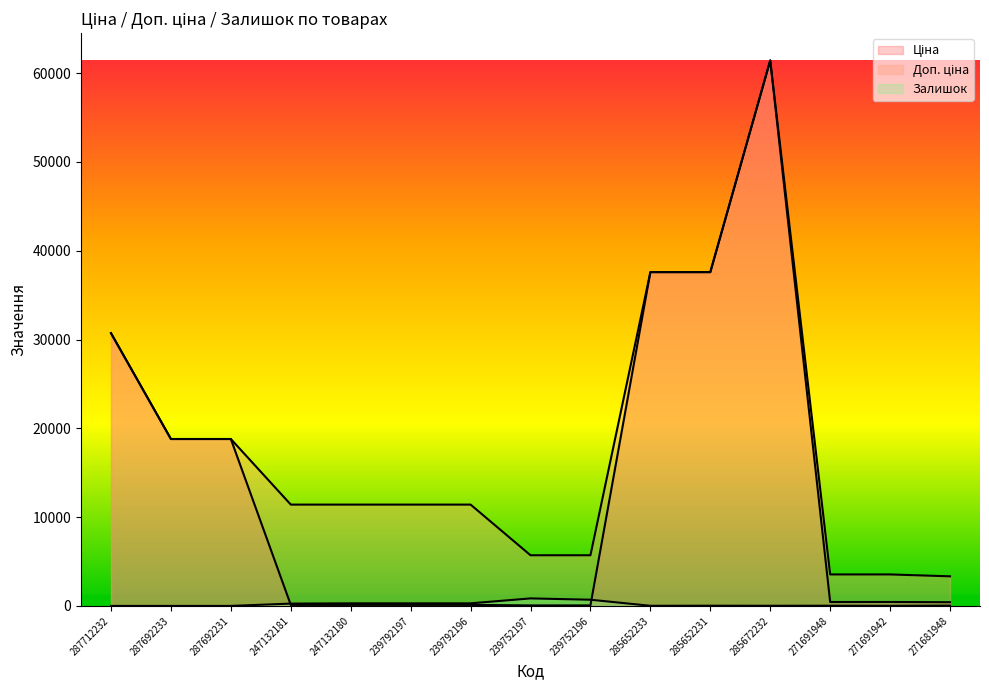

What is the approximate value of Залишок at 239752196?

698.0